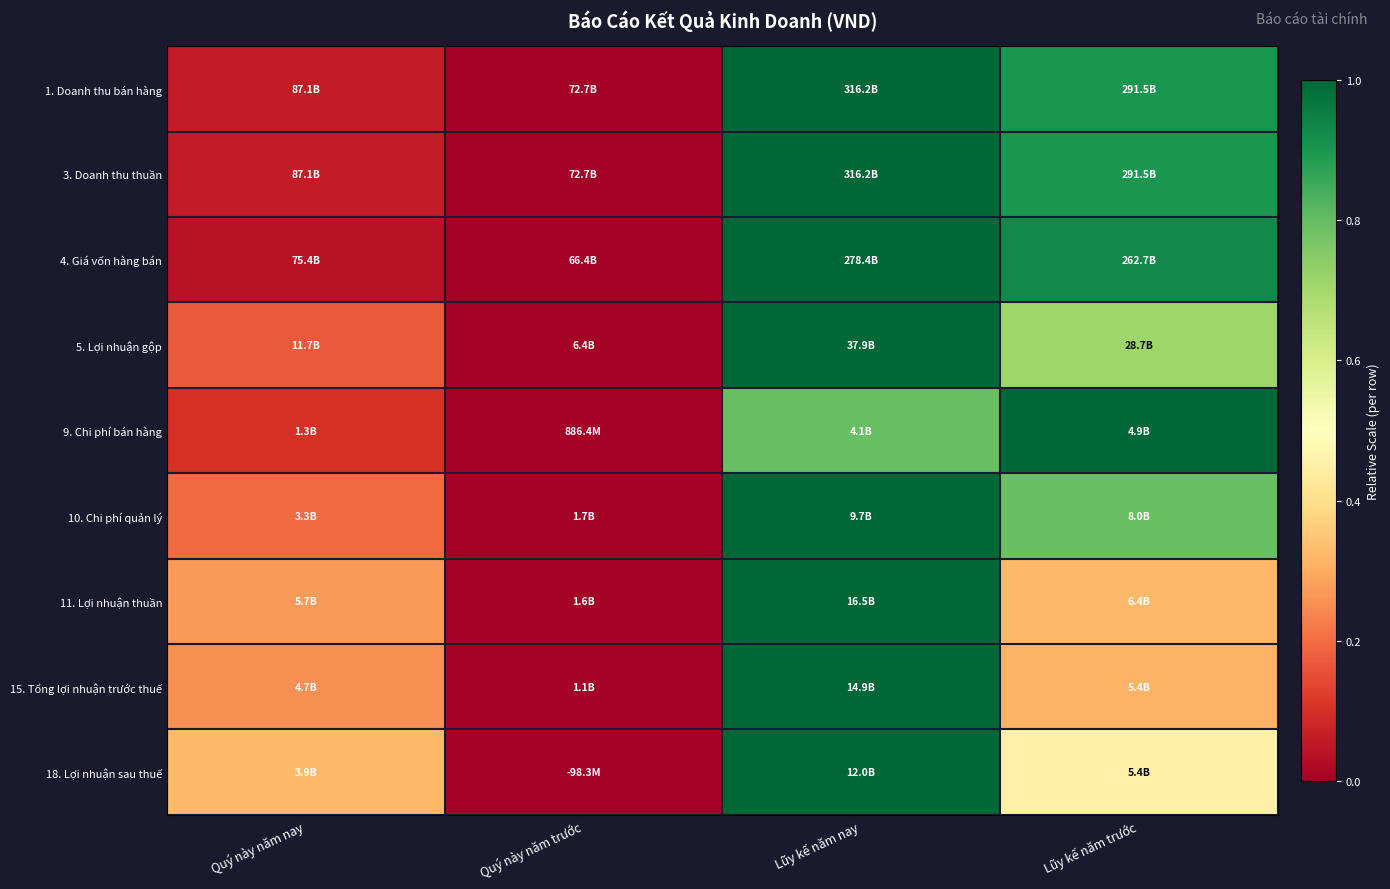

At Lũy kế năm trước, list the series in order from smallest to largest.

15. Tổng lợi nhuận trước thuế, 11. Lợi nhuận thuần, 18. Lợi nhuận sau thuế, 5. Lợi nhuận gộp, 10. Chi phí quản lý, 3. Doanh thu thuần, 1. Doanh thu bán hàng, 4. Giá vốn hàng bán, 9. Chi phí bán hàng